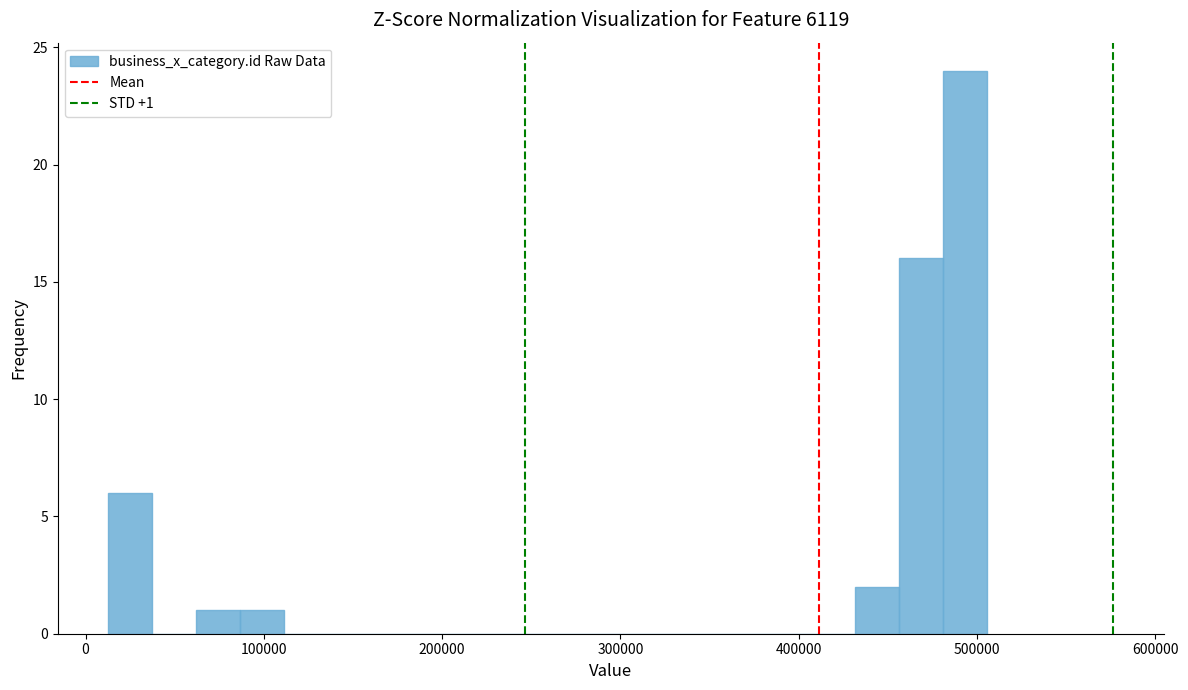

Around what value on the x-axis is the tallest bar? Give the approximate position of its centre, as read against the axis.

490000